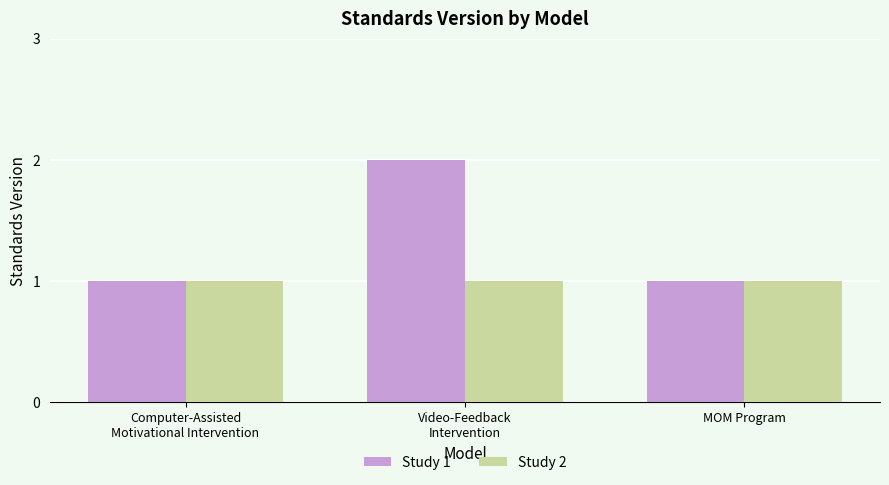

What is the label of the 1st bar from the right?

MOM Program